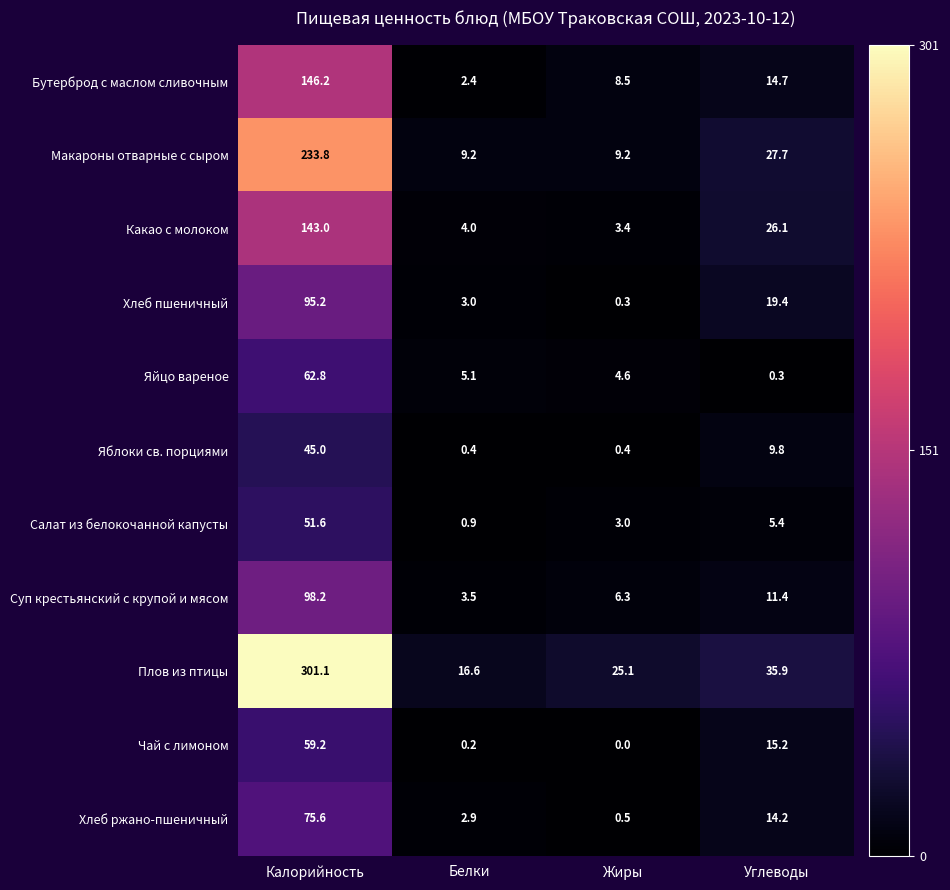

Count the number of data series in this chart.

11